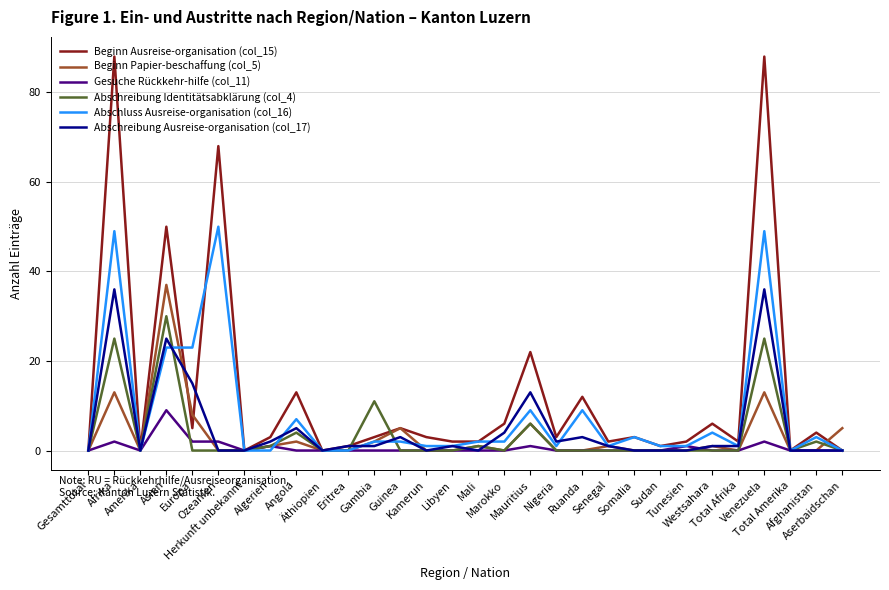

Which series has the largest range (max minus min)?

Beginn Ausreise-organisation (col_15)